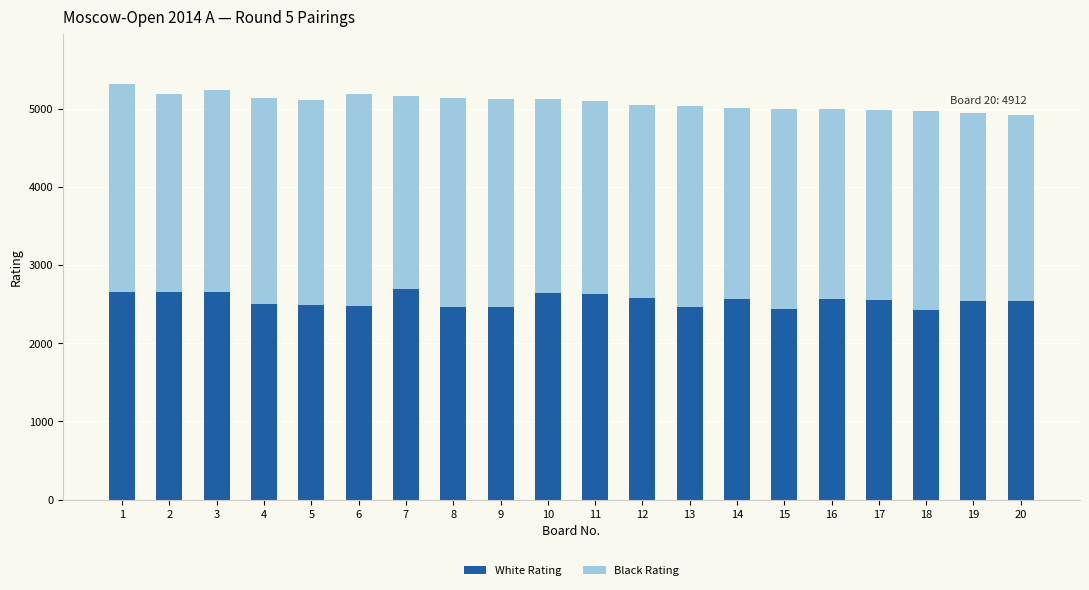

How many series are shown in this chart?

2